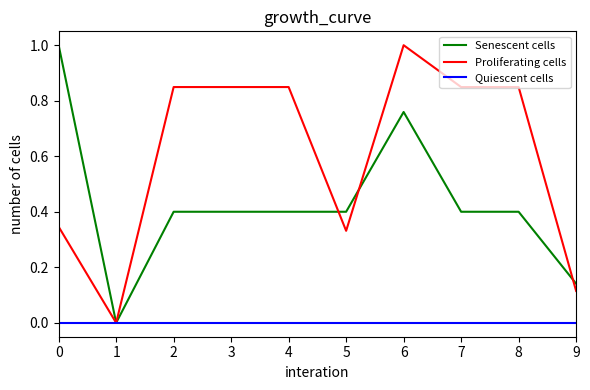

Where is the first local minimum for Senescent cells?

1